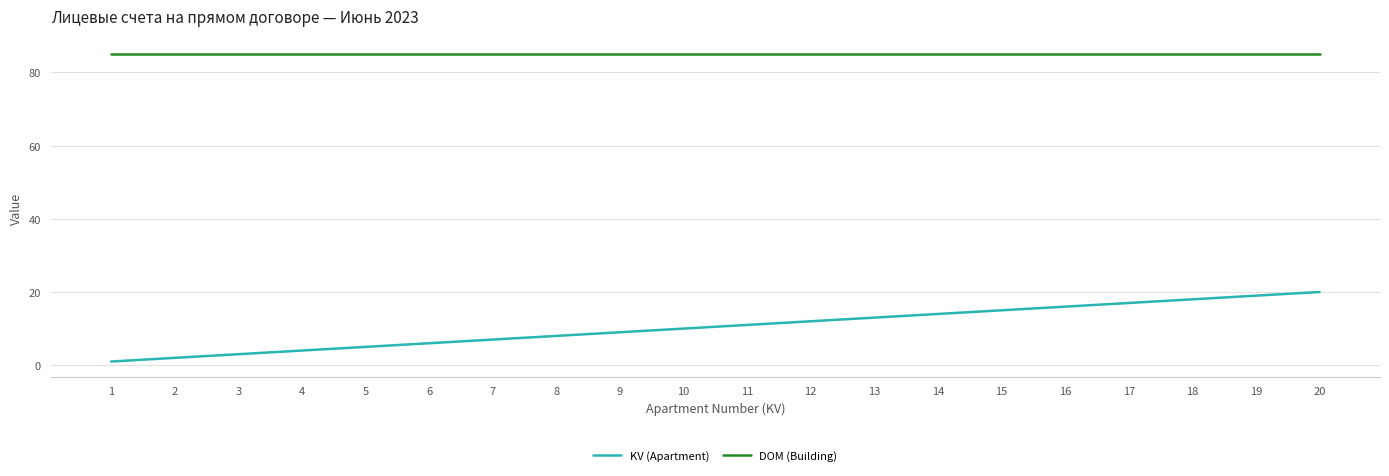

The value of DOM (Building) at 5 is 85. True or false?

True